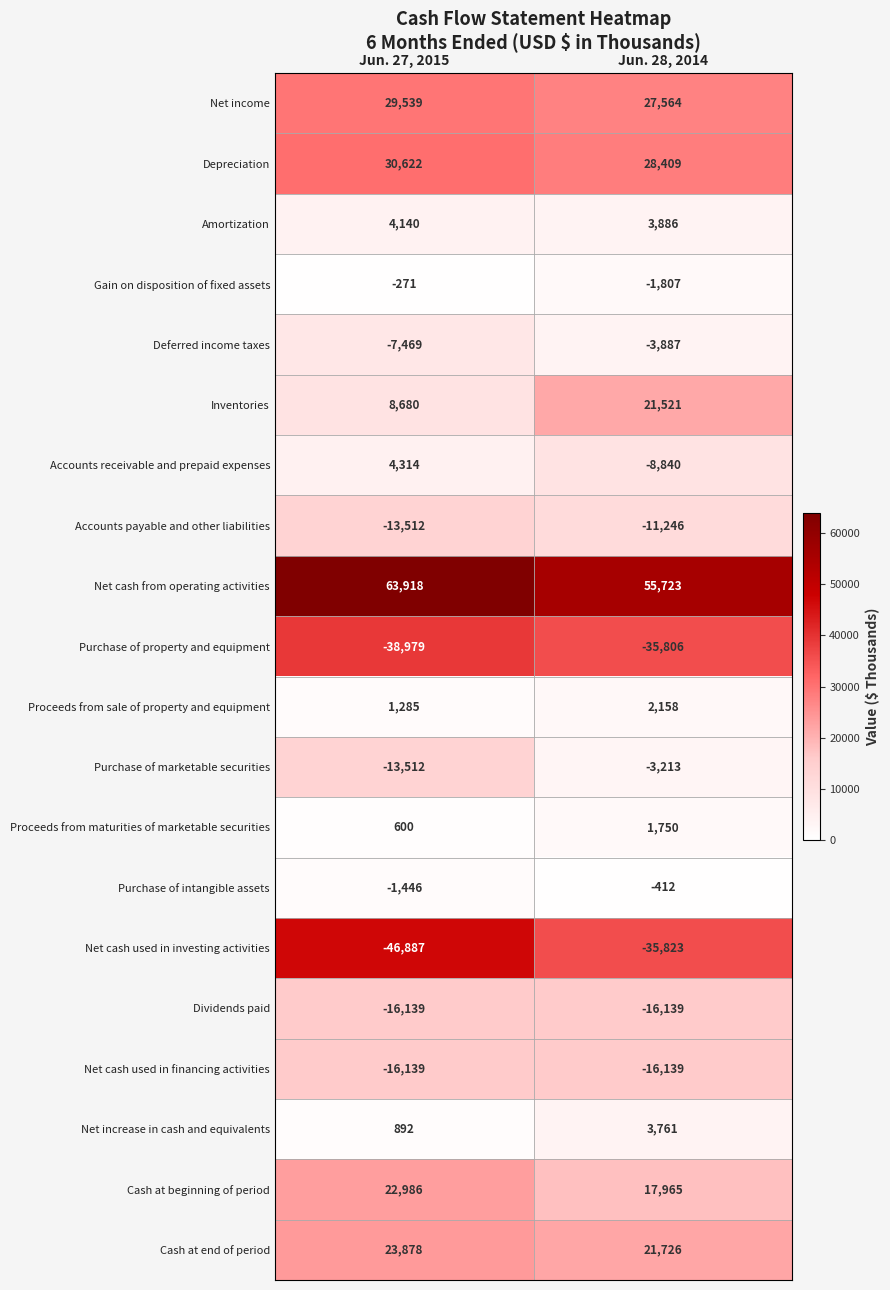

List the labels in order of Deferred income taxes value, largest first.

Jun. 28, 2014, Jun. 27, 2015